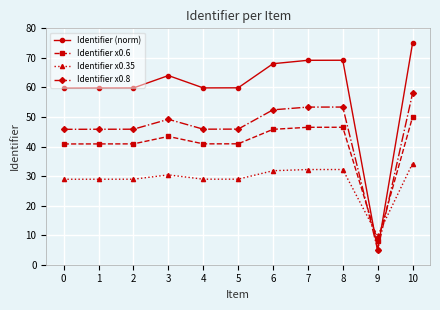

True or false: Identifier x0.8 has a value of 69.4 at 8.

False